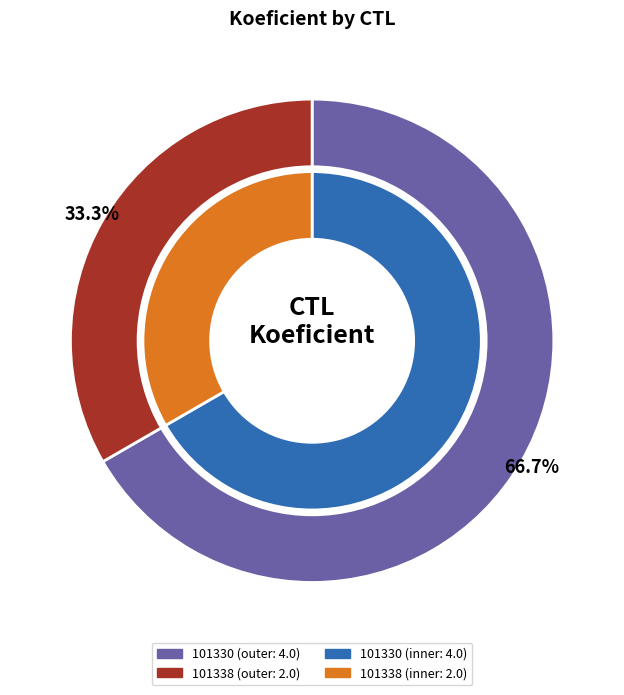

What is the ratio of the value at 101330 to the value at 101338?

2.0